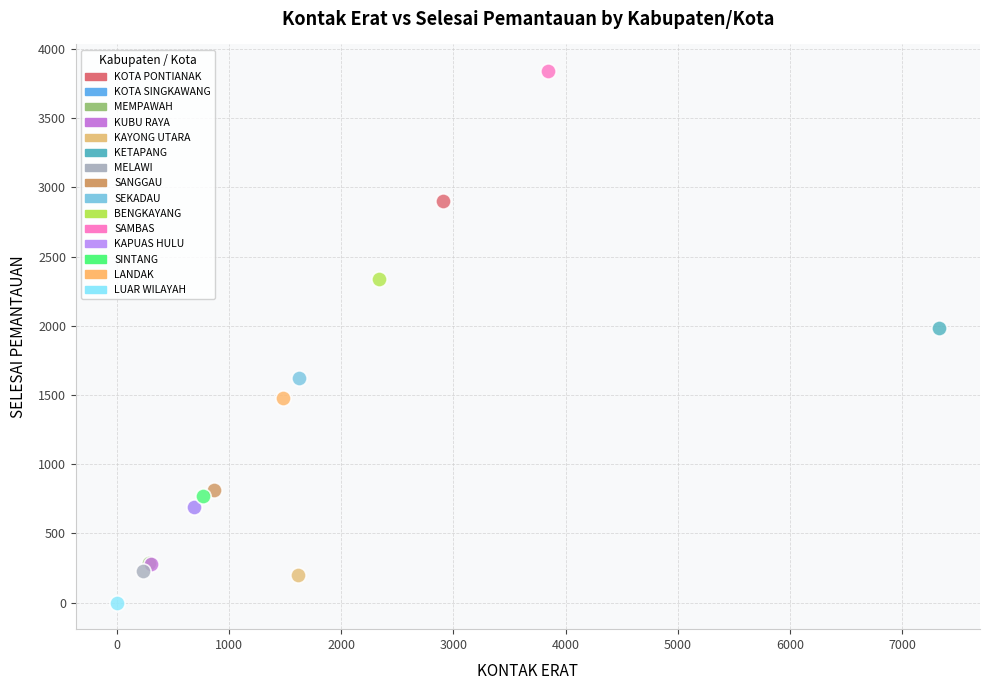

What are all the series names shown in the legend?

KOTA PONTIANAK, KOTA SINGKAWANG, MEMPAWAH, KUBU RAYA, KAYONG UTARA, KETAPANG, MELAWI, SANGGAU, SEKADAU, BENGKAYANG, SAMBAS, KAPUAS HULU, SINTANG, LANDAK, LUAR WILAYAH